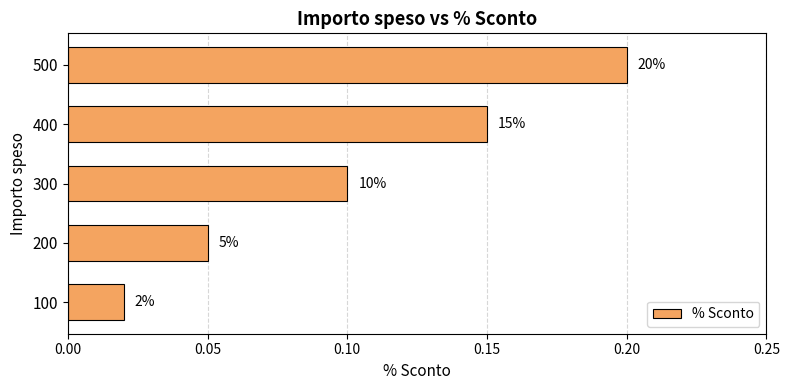

What is the average value?

0.1